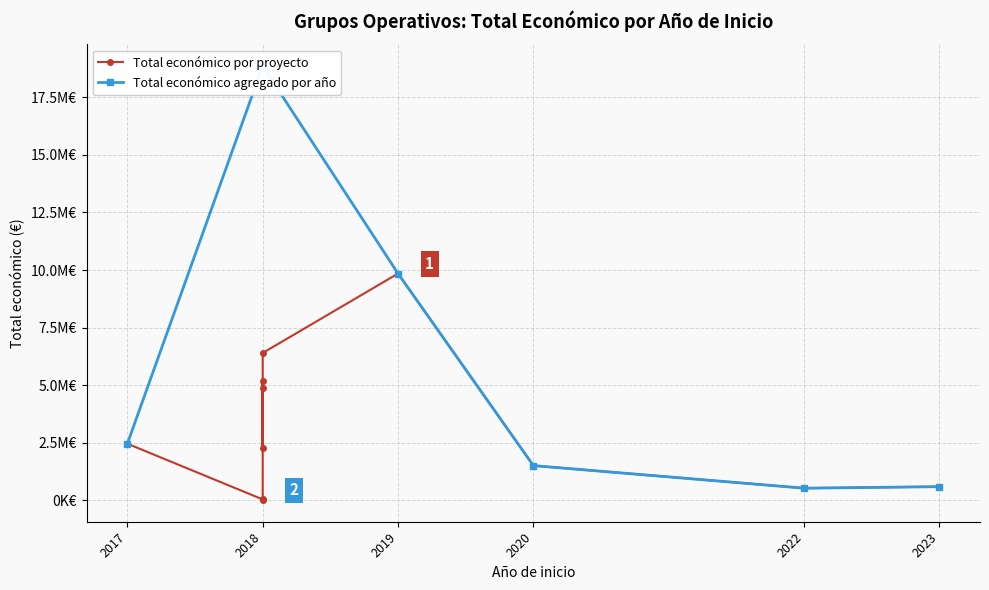

What value does the data have at 2019?

9847932